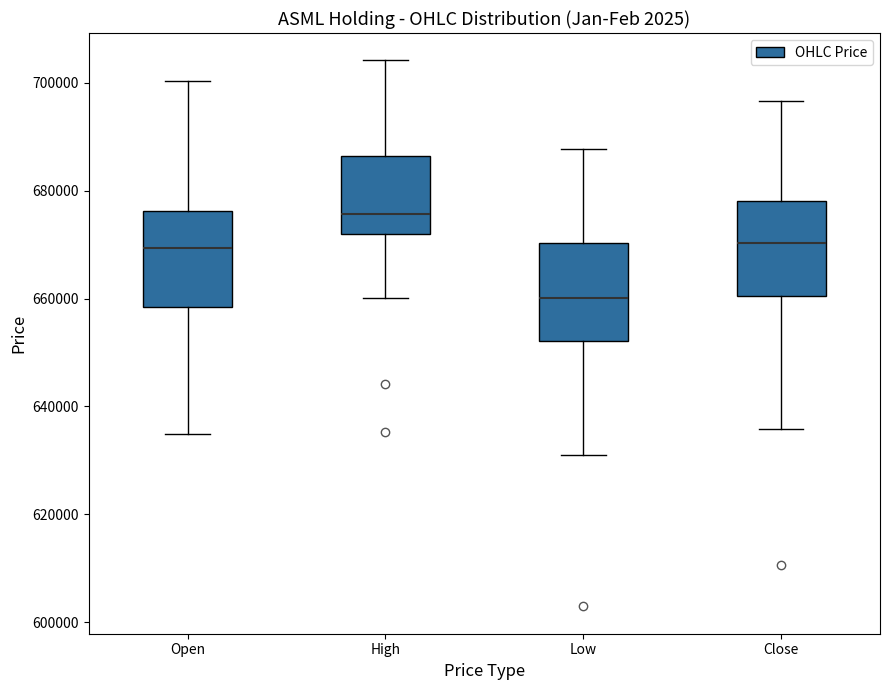

Reading left to right, read every box against the y-axis: the position of its median line, the range the box covers, and the ends of its whiskers. The values are not printed on the chart, so give them approximately, as read against the axis.

Open: median 670000, box 658000 to 676000, whiskers 634000 to 700000
High: median 676000, box 672000 to 686000, whiskers 660000 to 704000
Low: median 660000, box 652000 to 670000, whiskers 630000 to 688000
Close: median 670000, box 660000 to 678000, whiskers 636000 to 696000